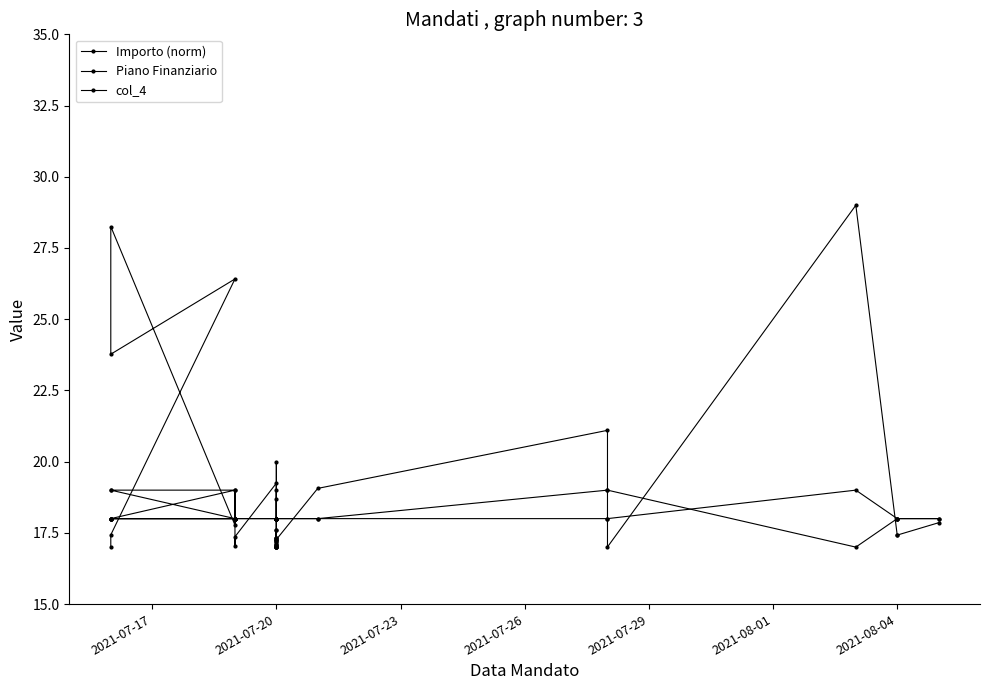

Between 14 and 16, which series saw the biggest shift?

col_4